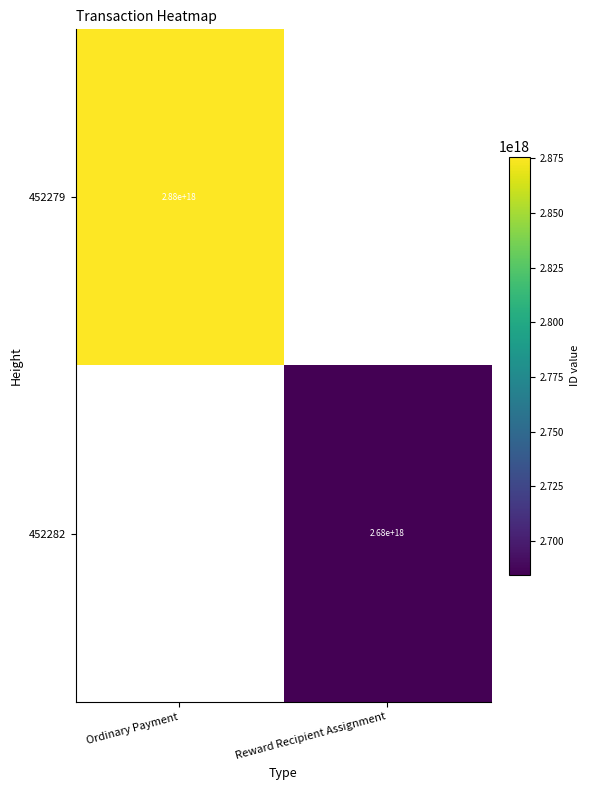

Is it true that 452282 equals 900074340595650048.0 at Reward Recipient Assignment?

False